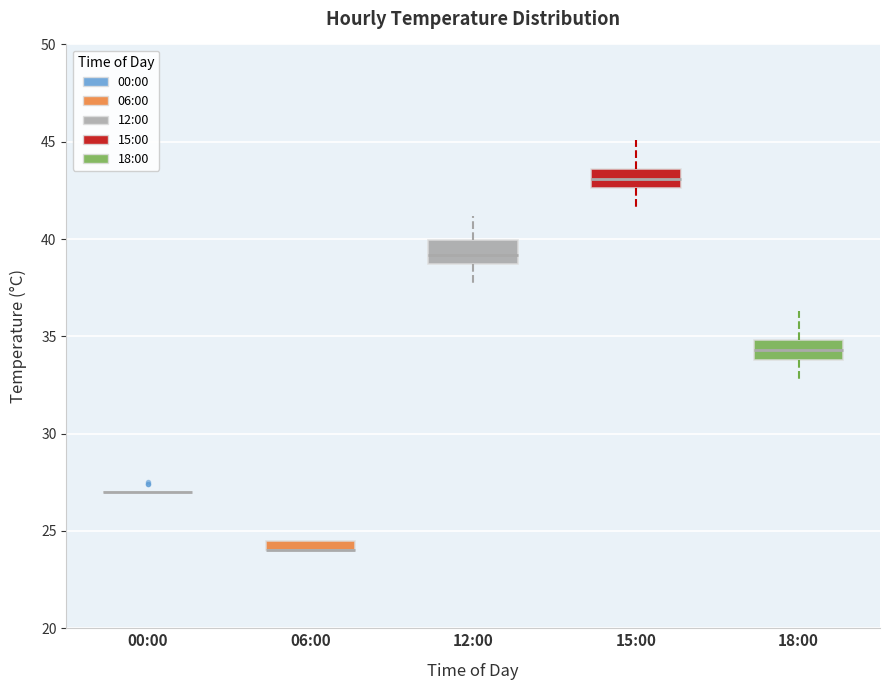

Where does the upper whisker of the box for 18:00 end on the y-axis? The values are not printed on the chart, so give them approximately, as read against the axis.

36.5